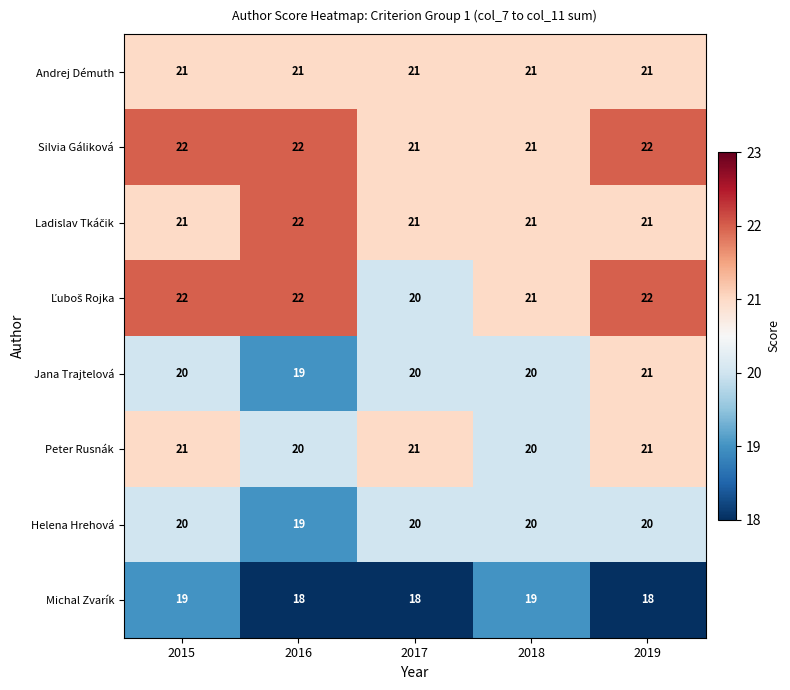

What is the average value of the Peter Rusnák series?

21